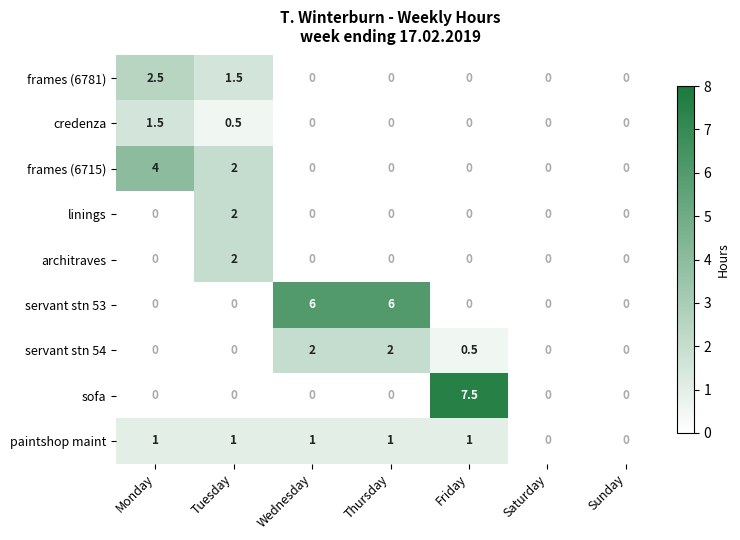

Count the number of data series in this chart.

9